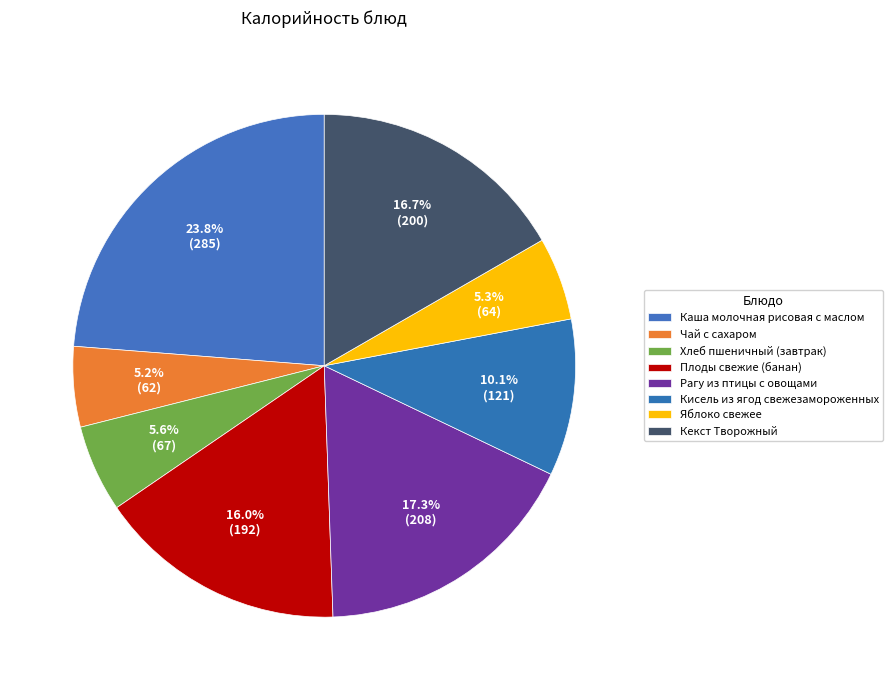

What percentage is NOT represented by Хлеб пшеничный (завтрак)?

94.4%